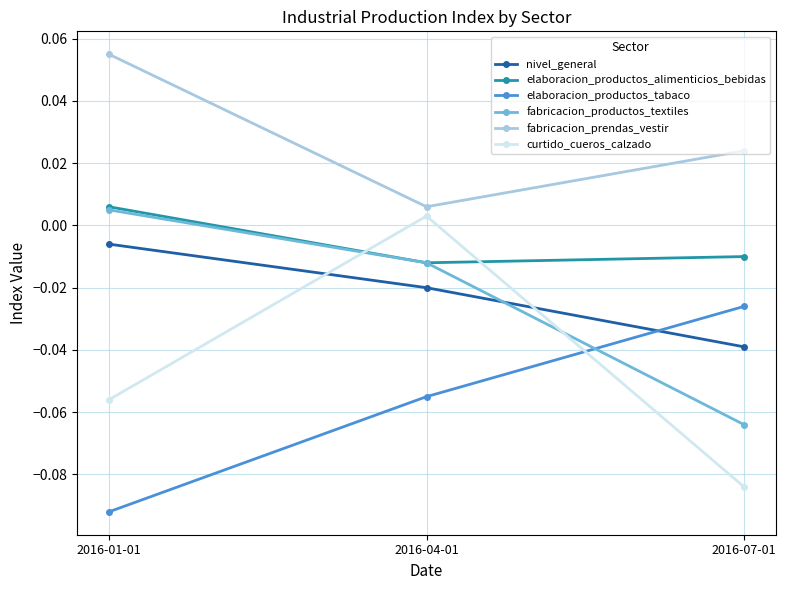

What is the label of the 1st point from the right?

2016-07-01